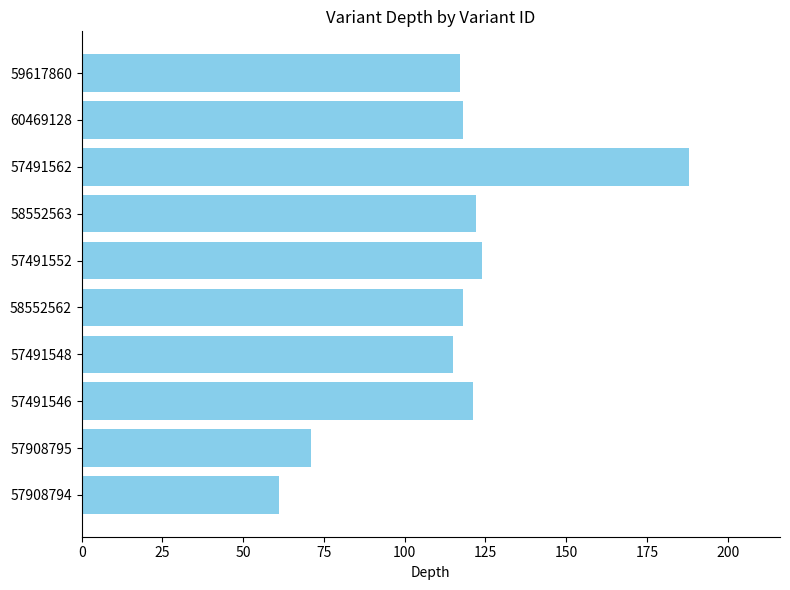

Is it true that the value at 57491562 is 85?

False